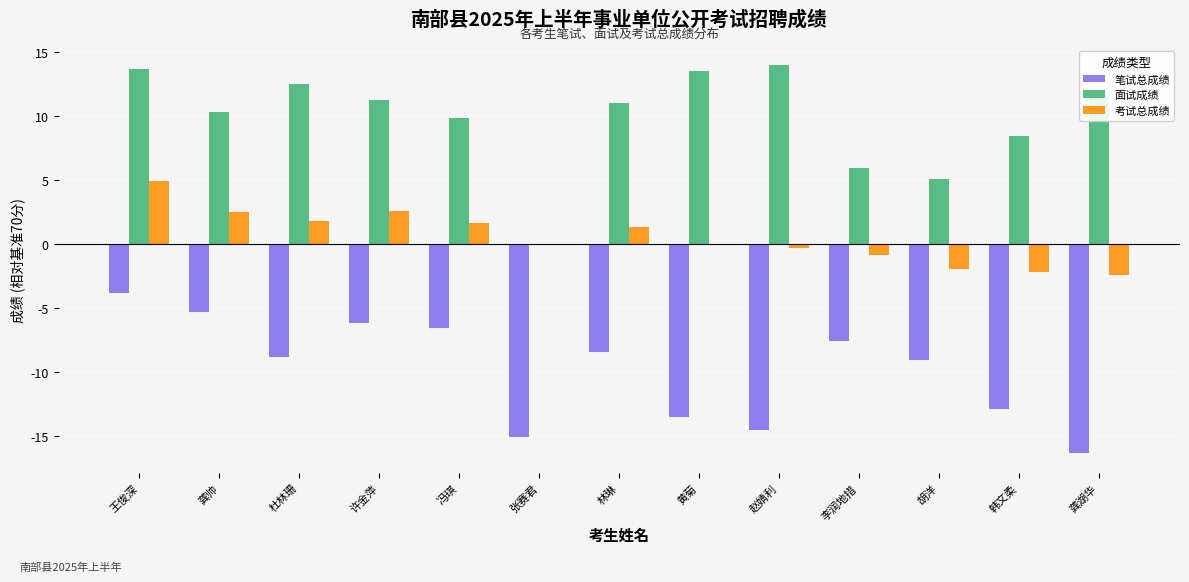

Where is 考试总成绩 nearest to the value 1?

林琳